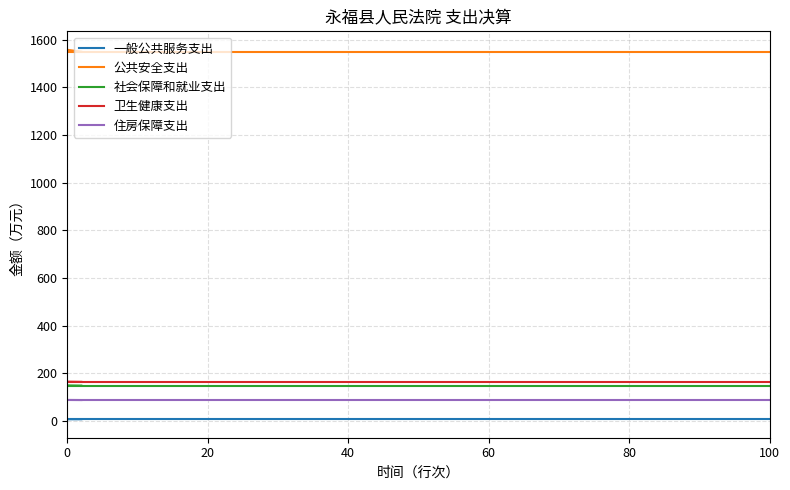

True or false: 一般公共服务支出 has a value of 6.8 at 0.

True